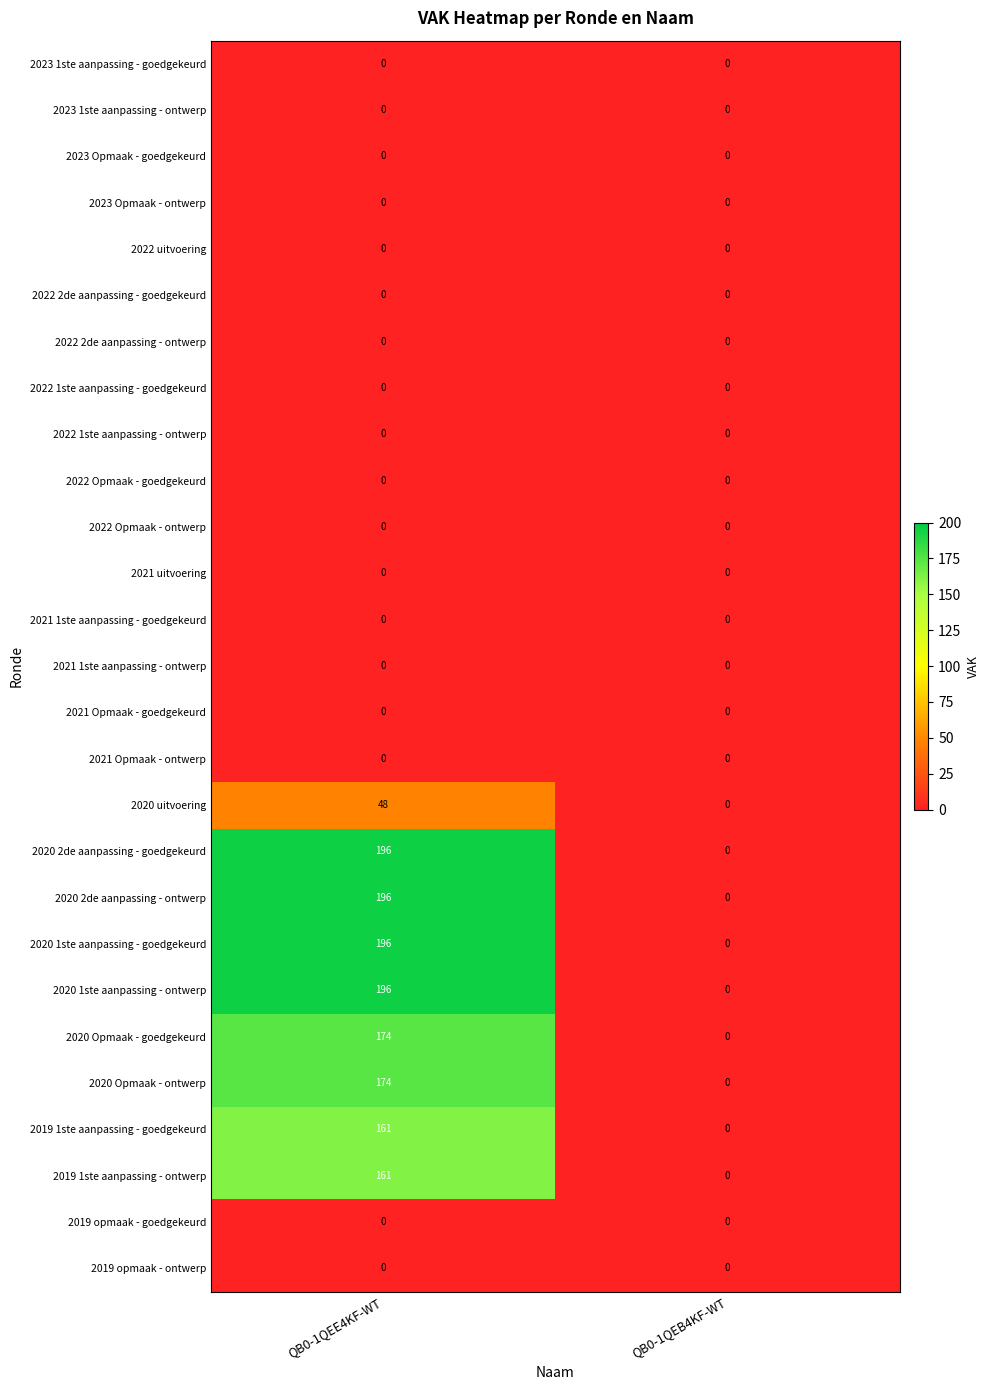

The value of 2020 Opmaak - goedgekeurd at QB0-1QEB4KF-WT is 0. True or false?

True